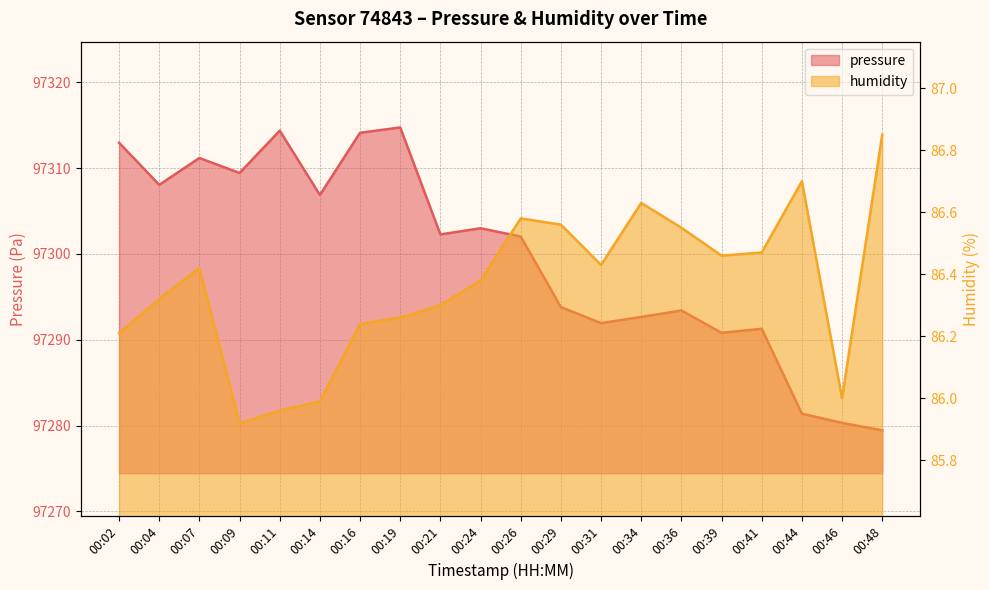

How many series are shown in this chart?

2